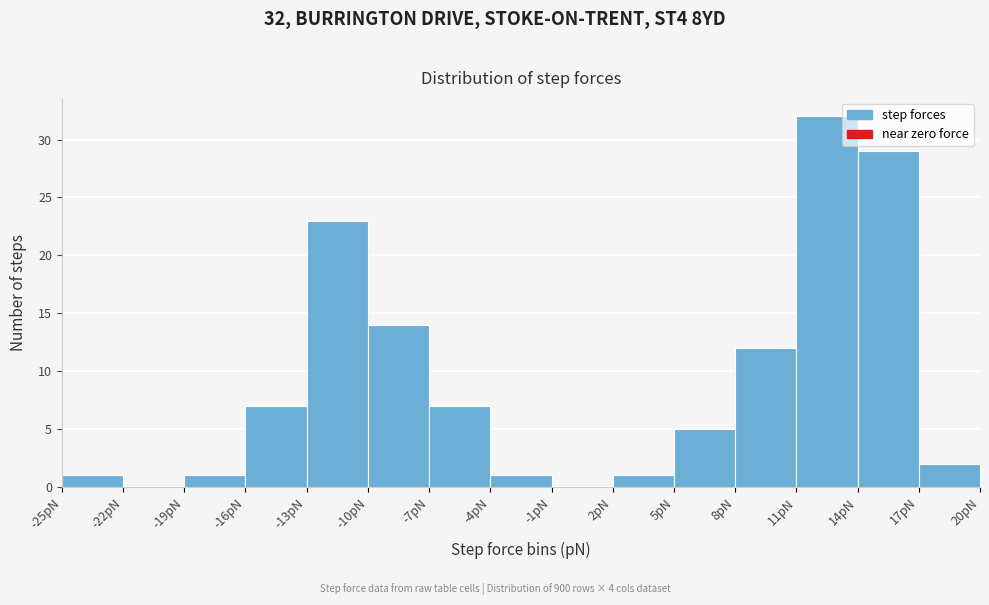

Which range on the x-axis has the tallest bar?

11 to 14